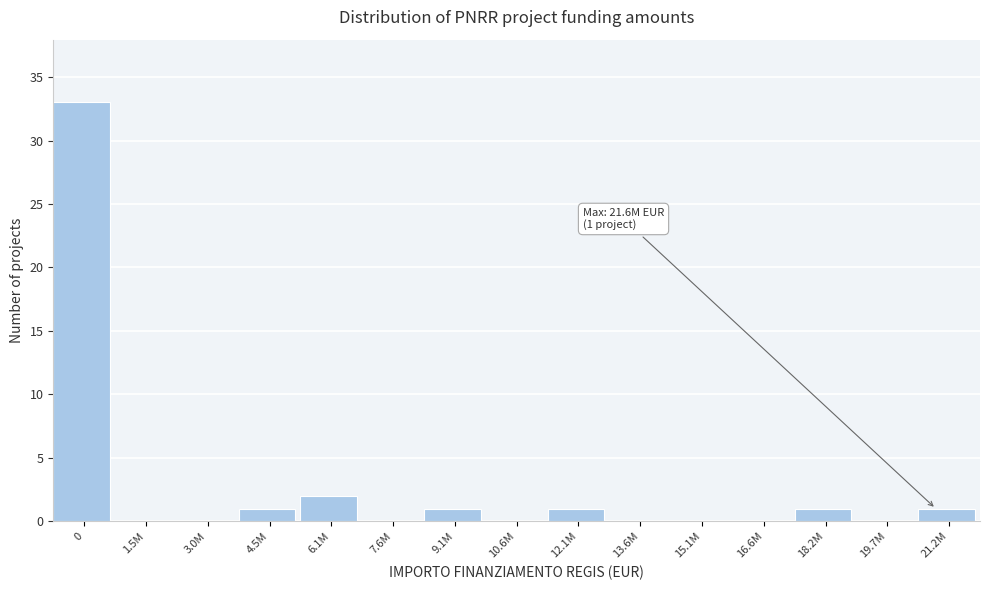

Reading left to right, extract all data points from this chart.

0=33	1.5M=0	3.0M=0	4.5M=1	6.1M=2	7.6M=0	9.1M=1	10.6M=0	12.1M=1	13.6M=0	15.1M=0	16.6M=0	18.2M=1	19.7M=0	21.2M=1